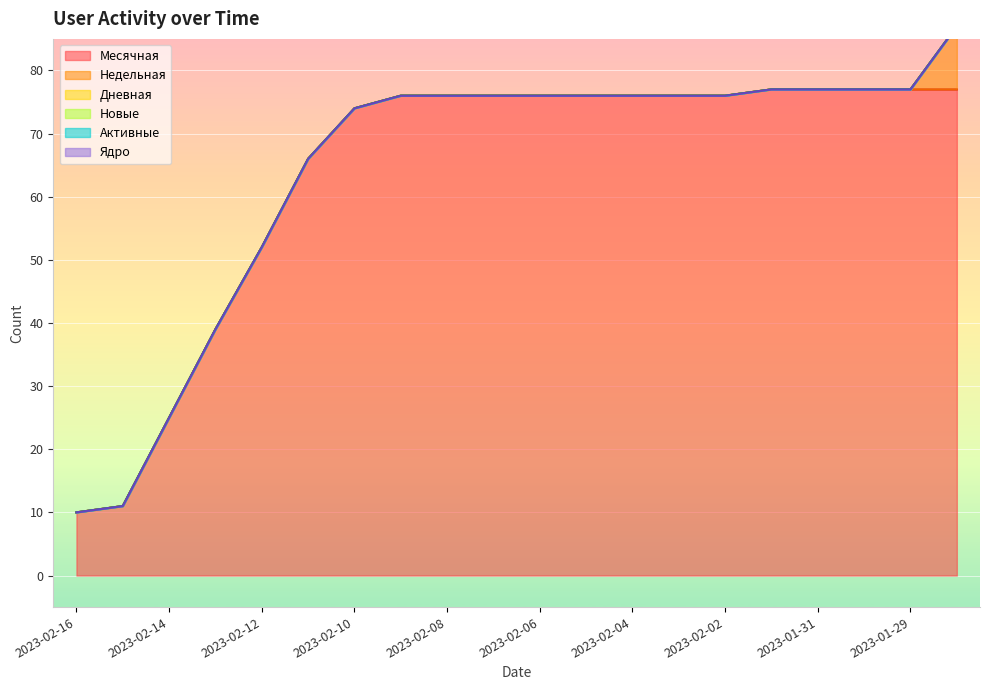

What is the label of the 2nd point from the right?

2023-01-29